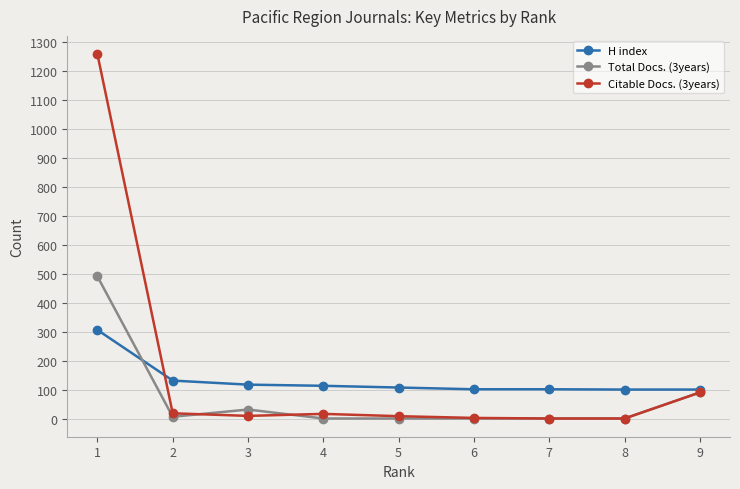

Which series has the largest range (max minus min)?

Citable Docs. (3years)